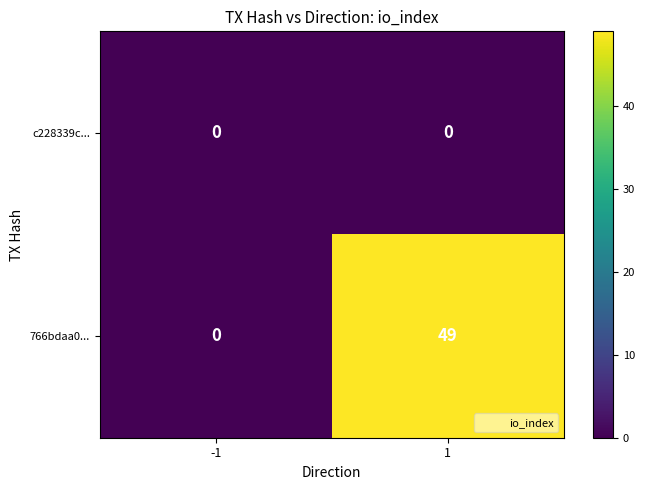

Is it true that c228339c... equals 0 at -1?

True